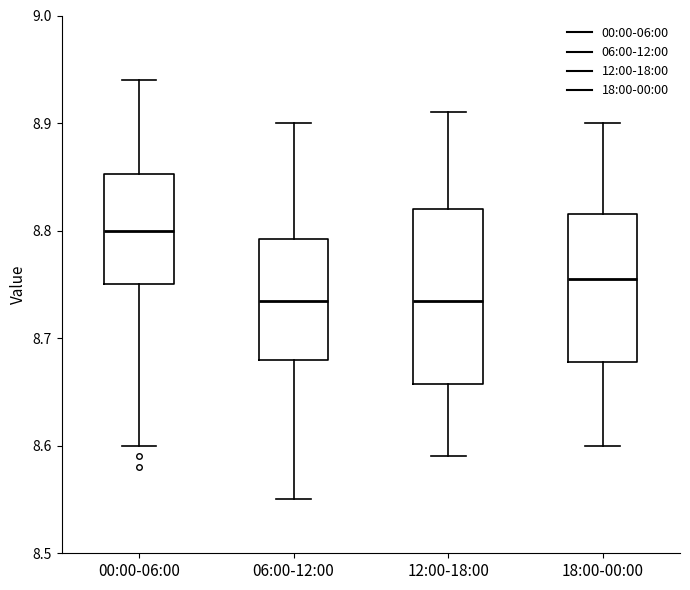

Which box is the tallest, from its lower edge to its upper edge?

12:00-18:00